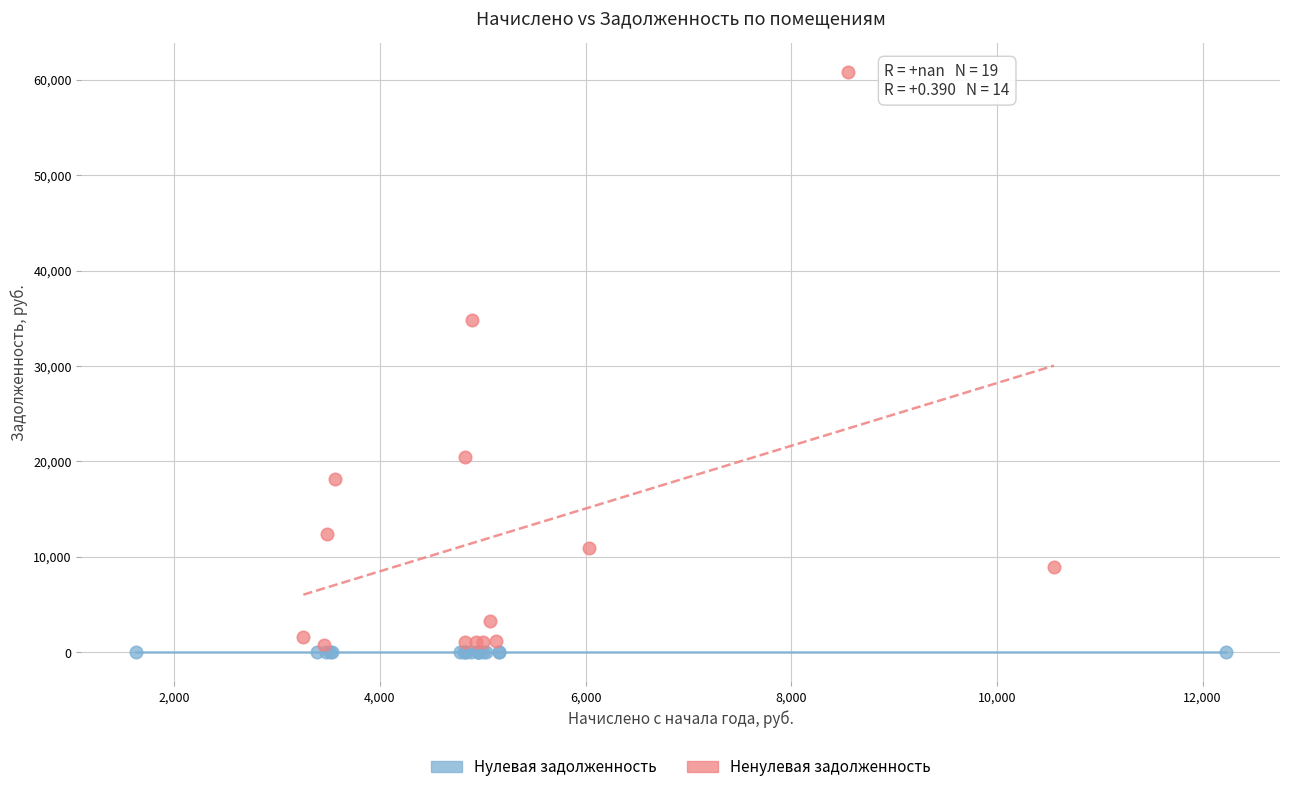

Which series contains the highest Y value?

Ненулевая задолженность